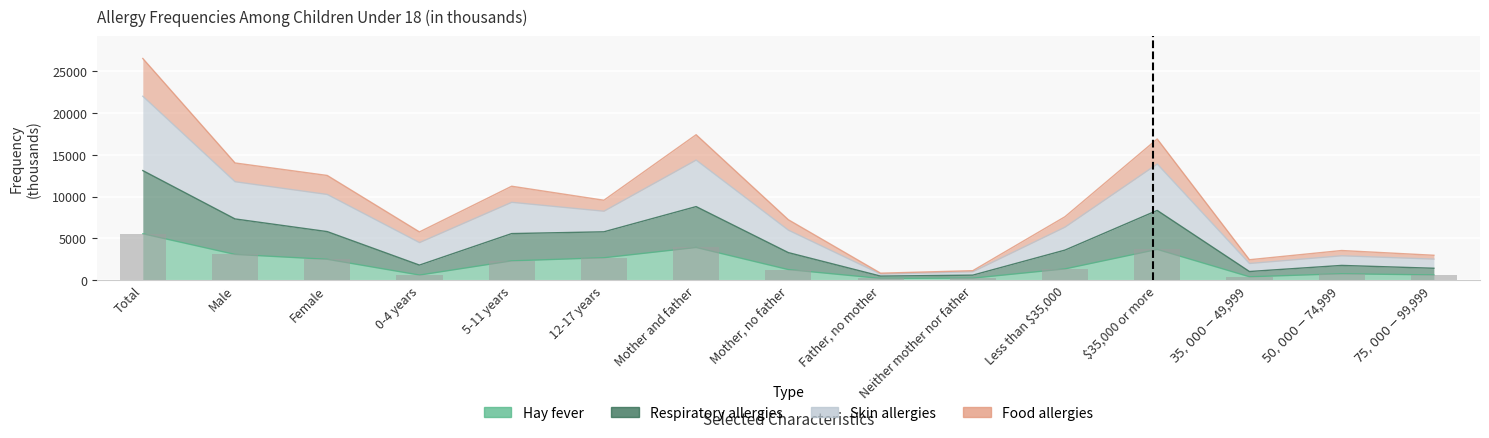

What is the difference between the Hay fever values at Less than $35,000 and 5-11 years?

963